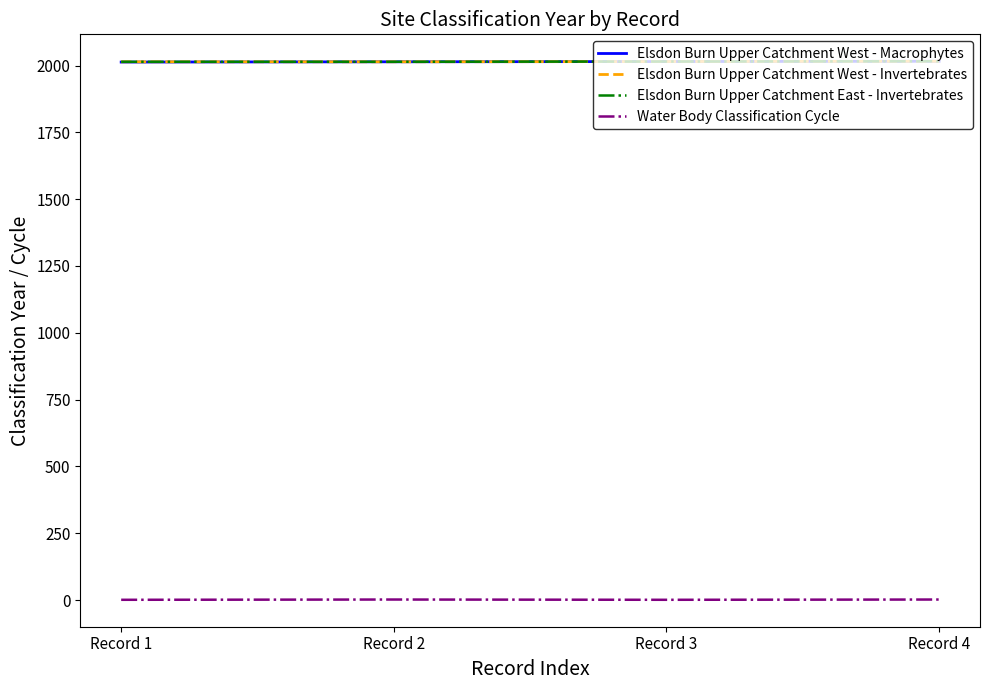

Does the chart have visible grid lines?

No